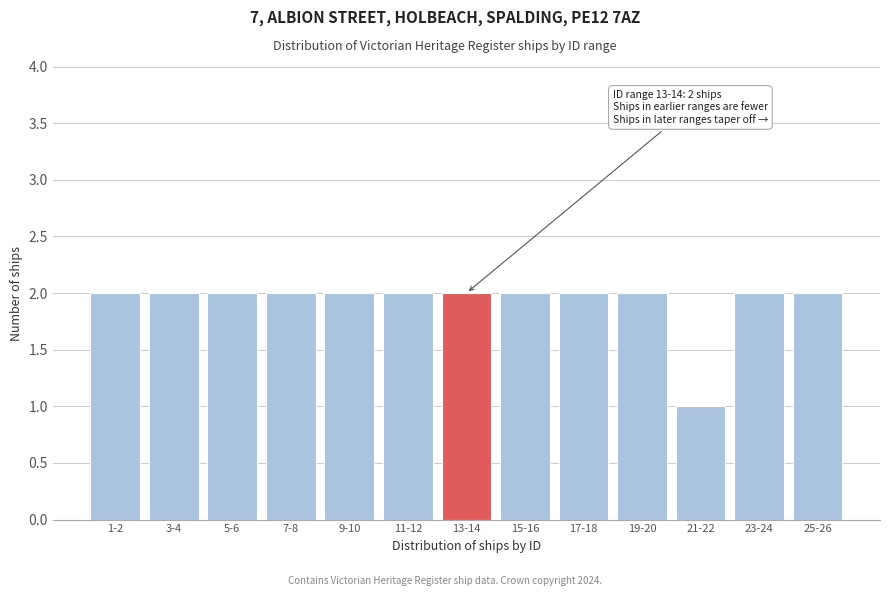

Reading right to left, list all the values displayed in this chart.

25-26=2	23-24=2	21-22=1	19-20=2	17-18=2	15-16=2	13-14=2	11-12=2	9-10=2	7-8=2	5-6=2	3-4=2	1-2=2